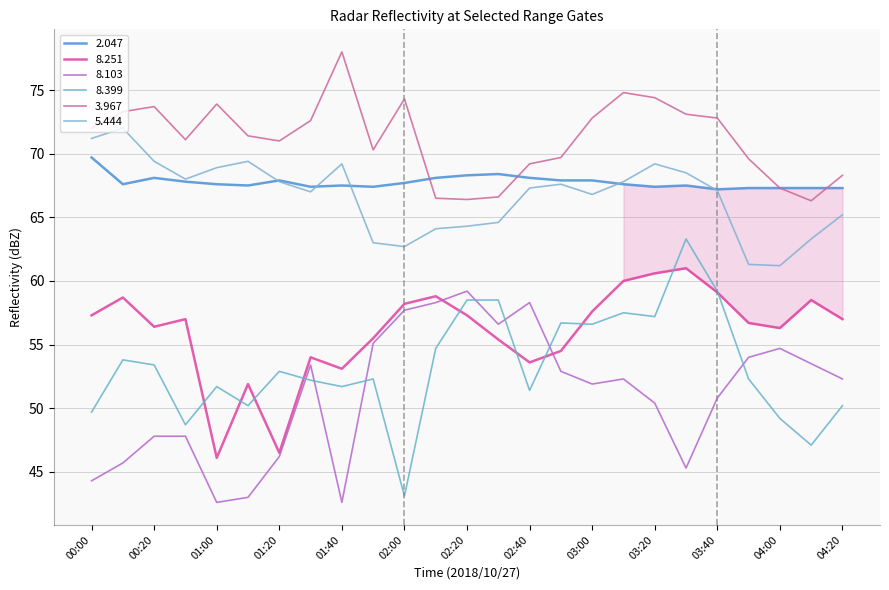

How many lines are shown in the chart?

6